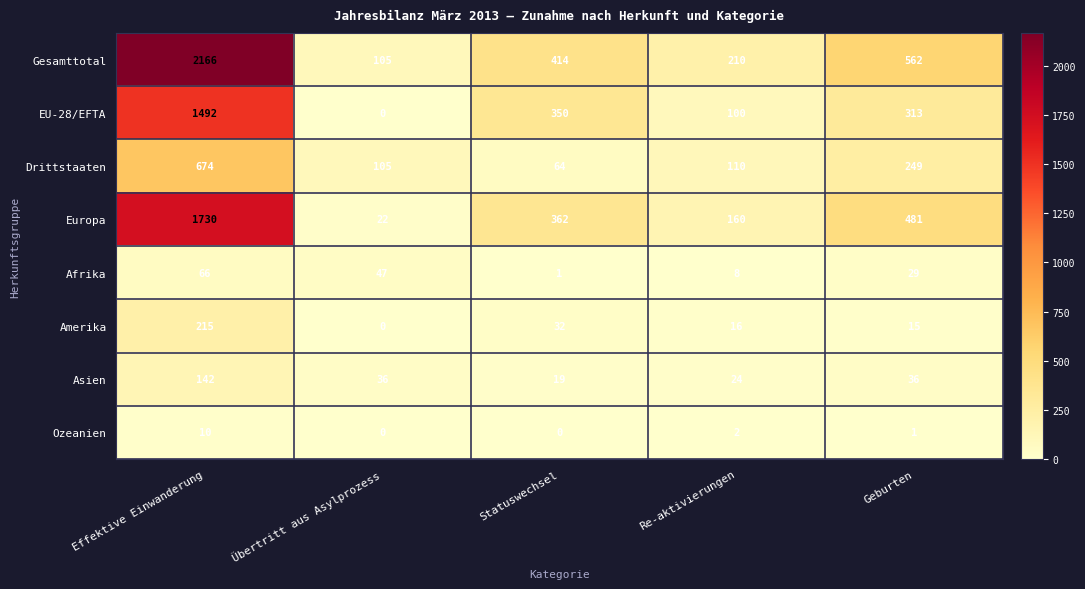

What is the highest value of the Drittstaaten series?

674